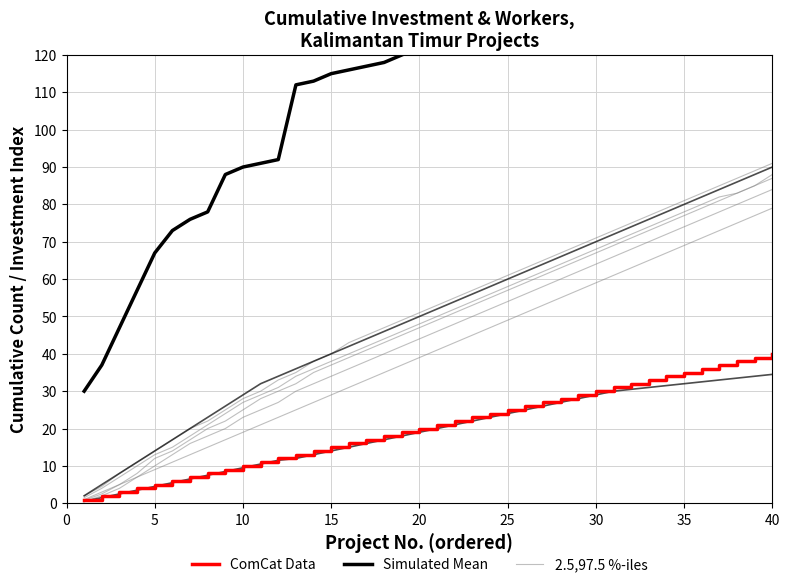

Rank the series by their average value, from highest to lowest.

Simulated Mean, 2.5,97.5 %-iles, ComCat Data